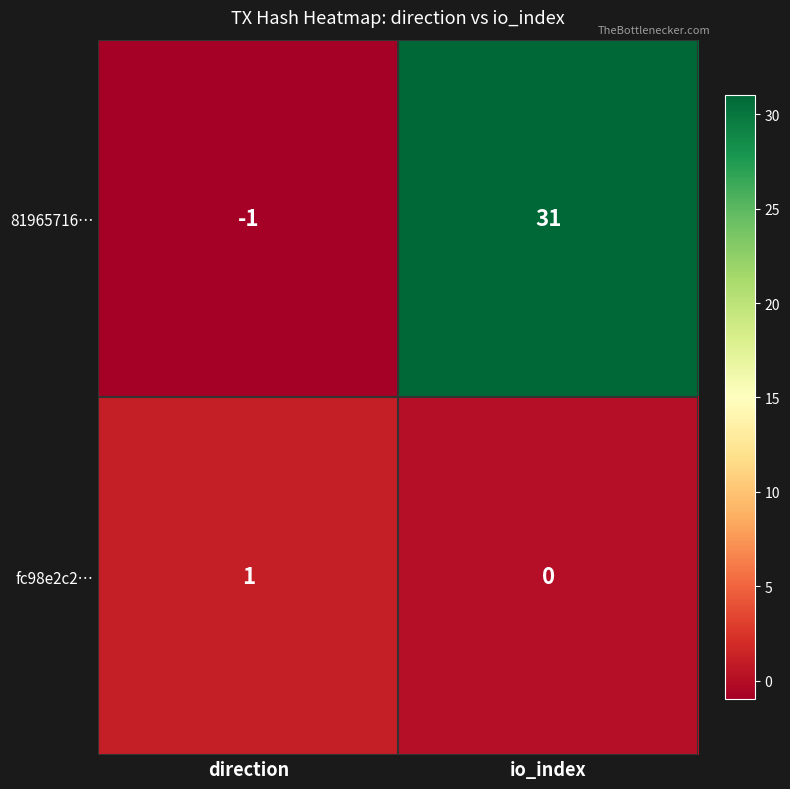

Is it true that 81965716… equals 48 at io_index?

False